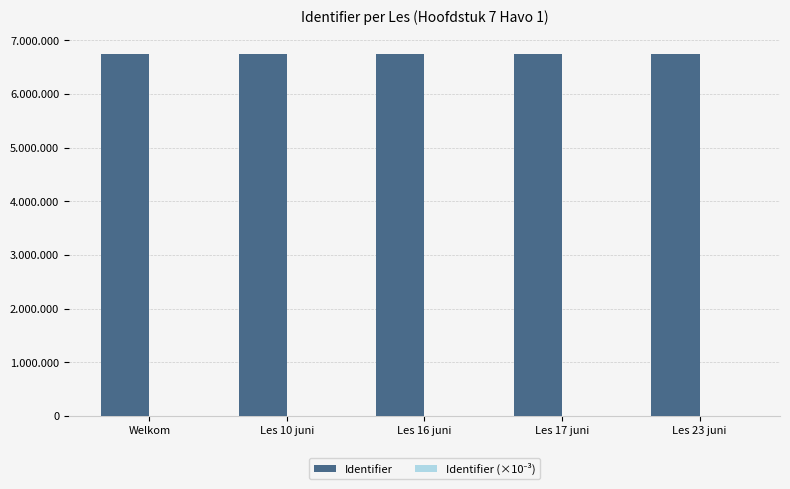

Reading left to right, what are all the values shown in this chart?

Identifier: 6739649	6739651	6742620	6745569	6754137
Identifier (×10⁻³): 6739	6739	6742	6745	6754